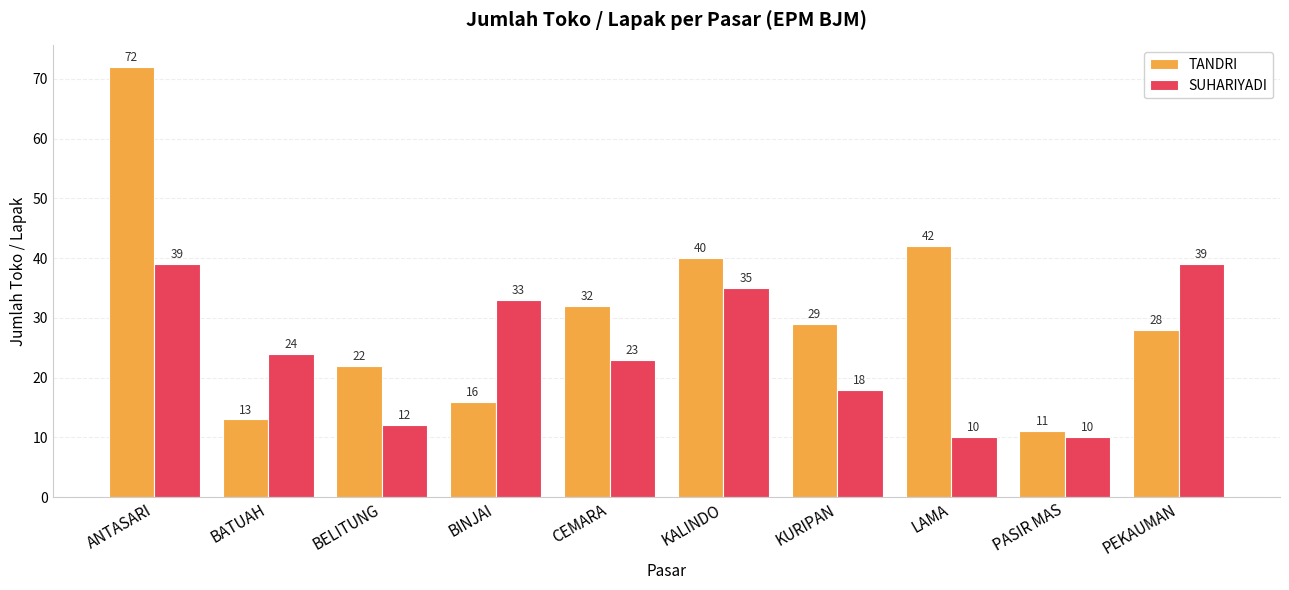

Reading left to right, list all the values displayed in this chart.

TANDRI: 72	13	22	16	32	40	29	42	11	28
SUHARIYADI: 39	24	12	33	23	35	18	10	10	39